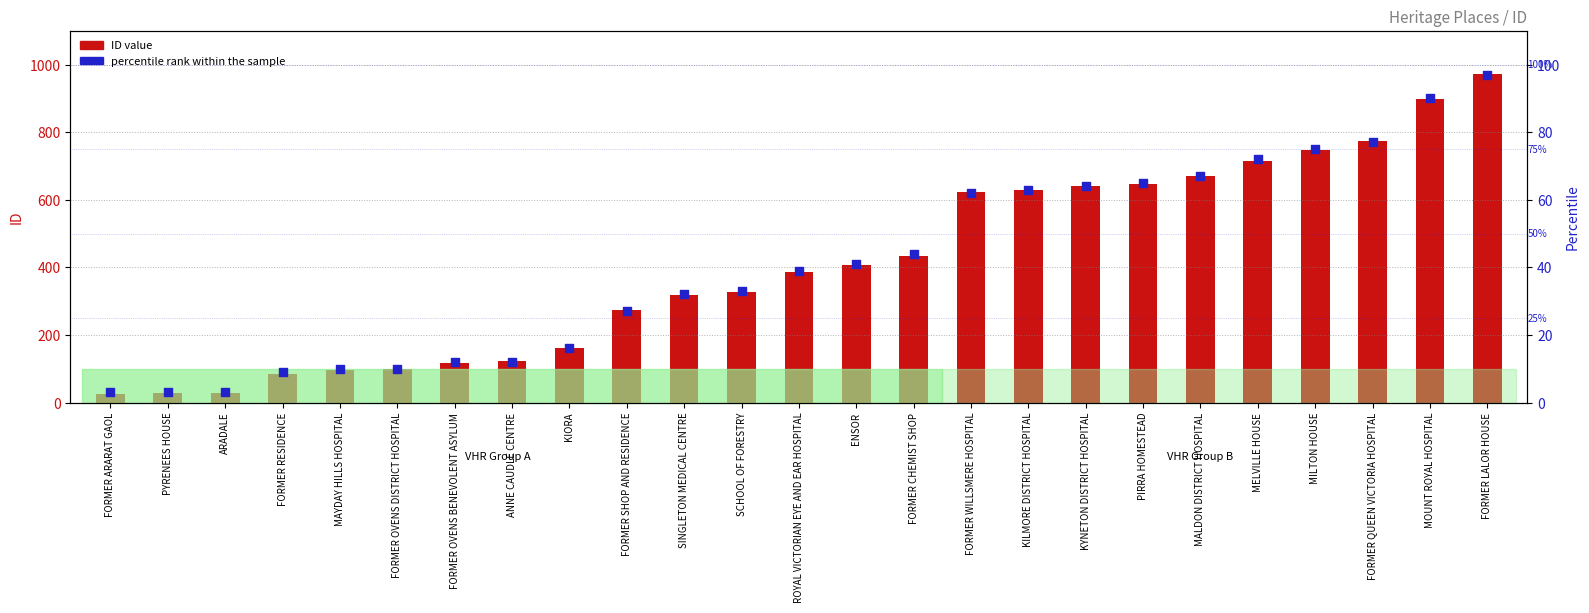

What is the total value across all series at KYNETON DISTRICT HOSPITAL?

704